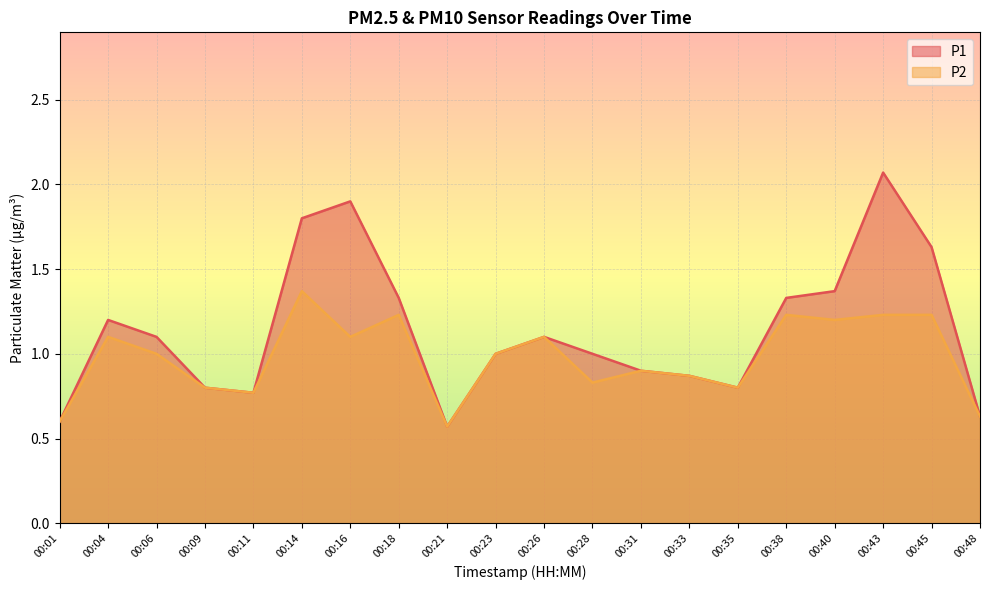

Read the P1 value at 00:01.

0.6